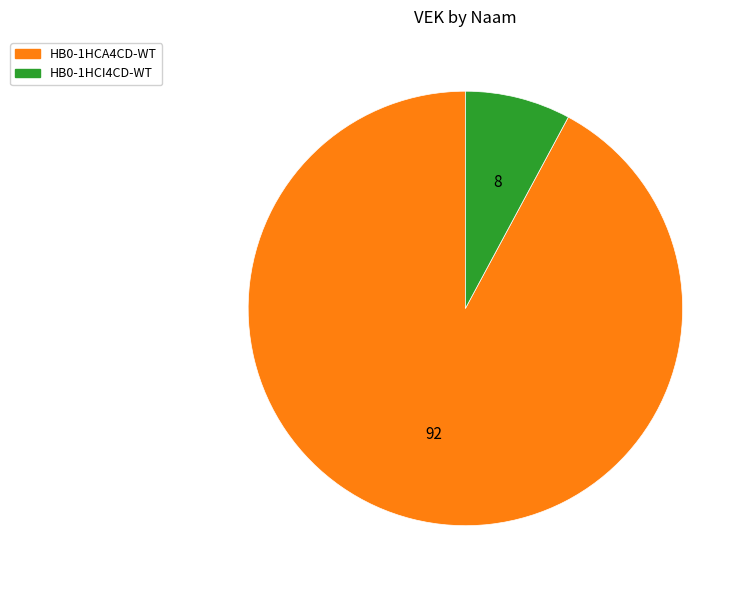

What is the smallest slice in the pie chart?

HB0-1HCI4CD-WT